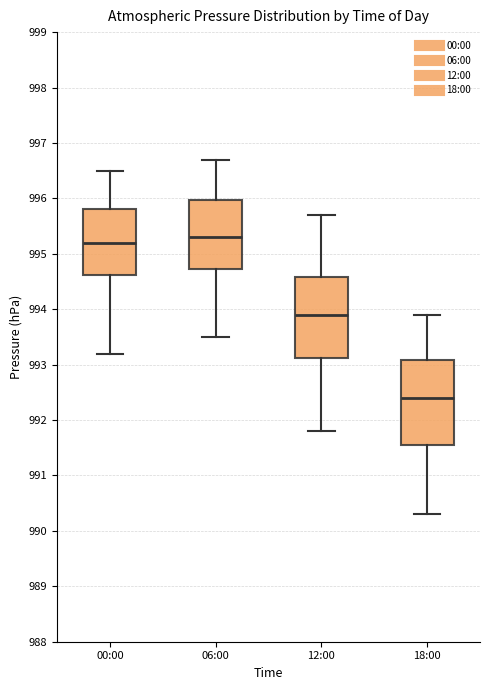

Reading left to right, read every box against the y-axis: the position of its median line, the range the box covers, and the ends of its whiskers. The values are not printed on the chart, so give them approximately, as read against the axis.

00:00: median 995.2, box 994.6 to 995.8, whiskers 993.2 to 996.5
06:00: median 995.3, box 994.7 to 996.0, whiskers 993.5 to 996.7
12:00: median 993.9, box 993.1 to 994.6, whiskers 991.8 to 995.7
18:00: median 992.4, box 991.6 to 993.1, whiskers 990.3 to 993.9